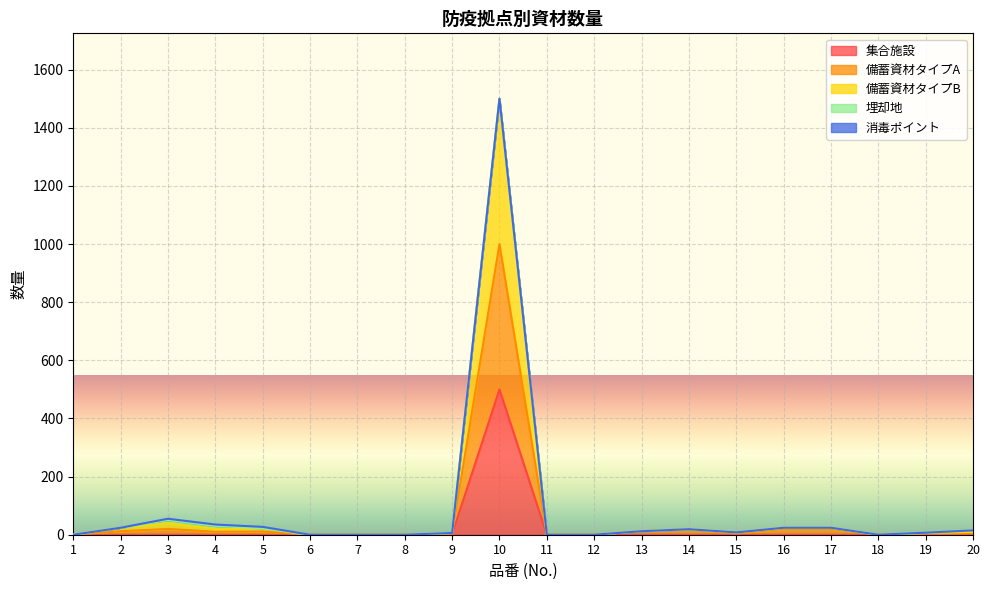

The value of 集合施設 at 10 is 740. True or false?

False